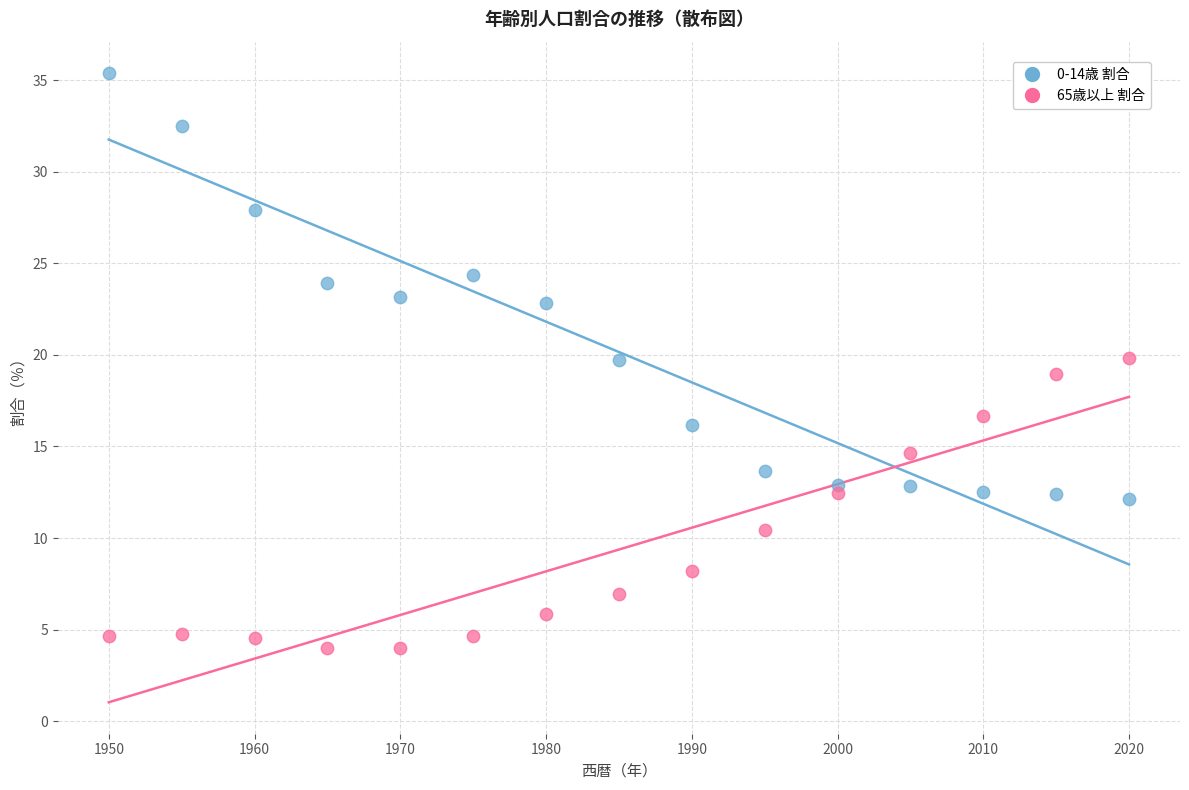

Which series reaches the maximum Y coordinate?

0-14歳 割合